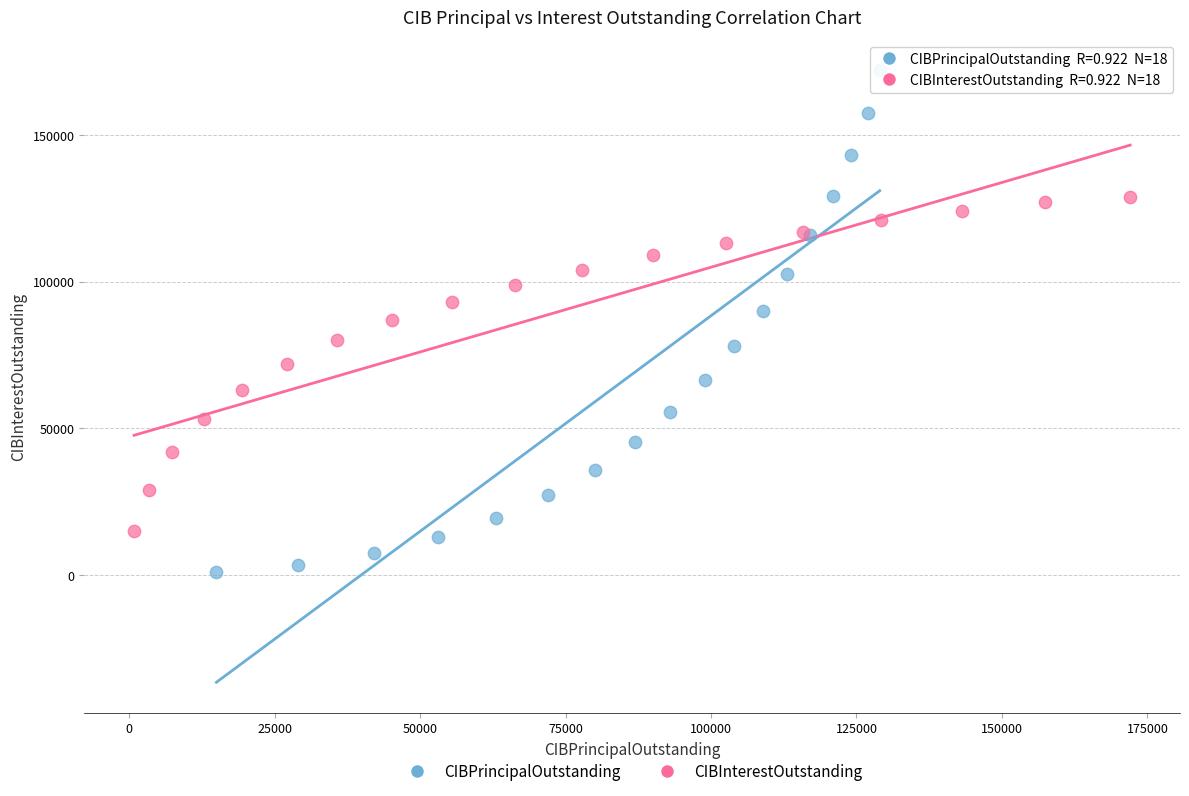

Which series contains the highest Y value?

CIBPrincipalOutstanding